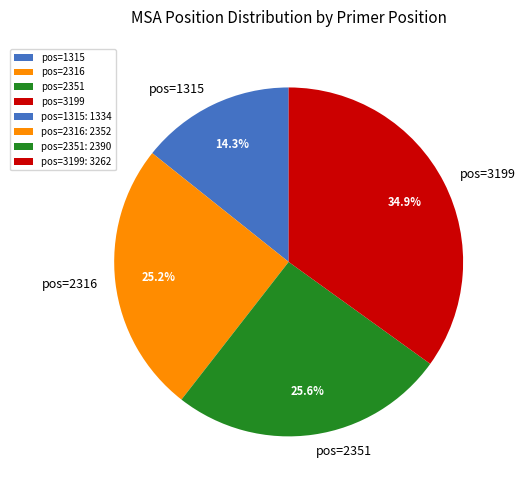

Count the number of slices in the pie.

4